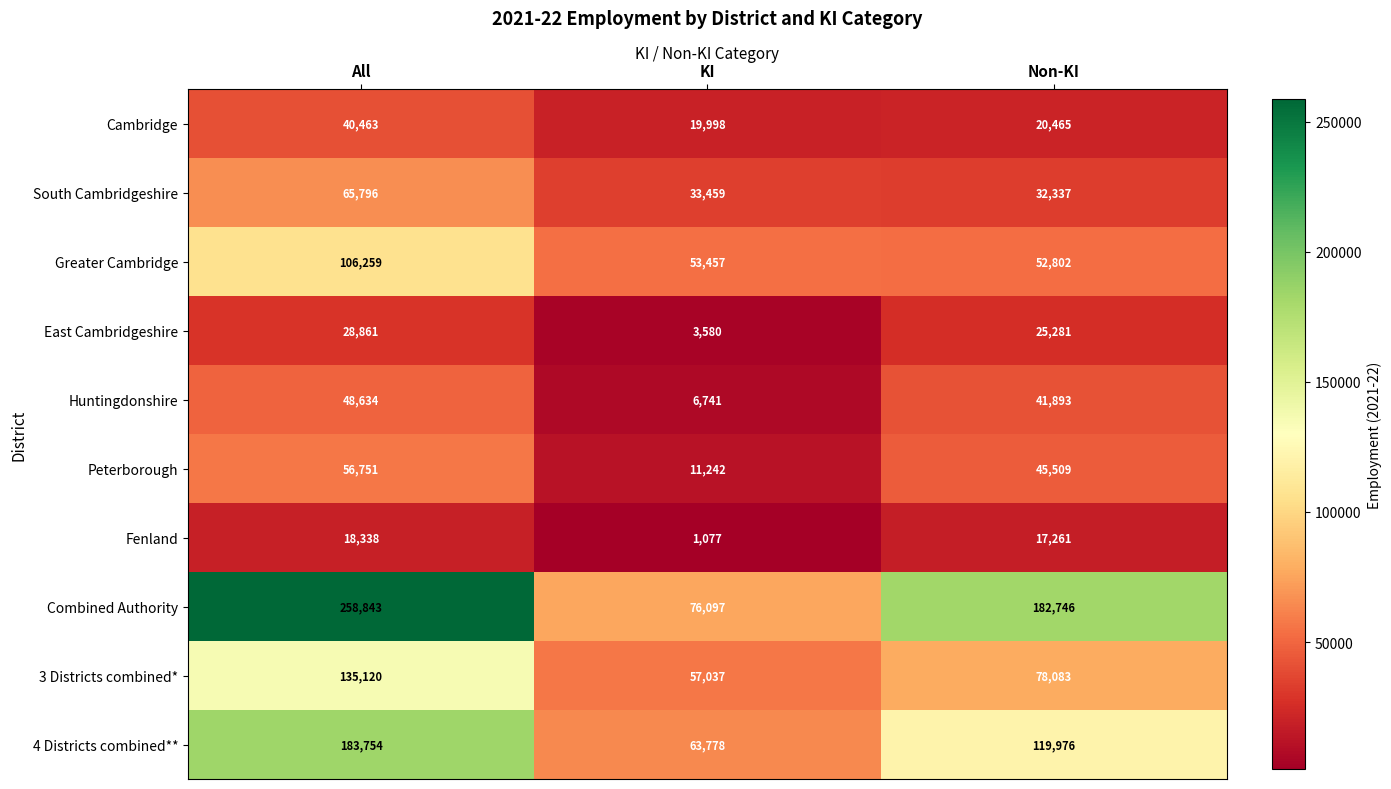

Which category has the highest value in the Peterborough series?

All